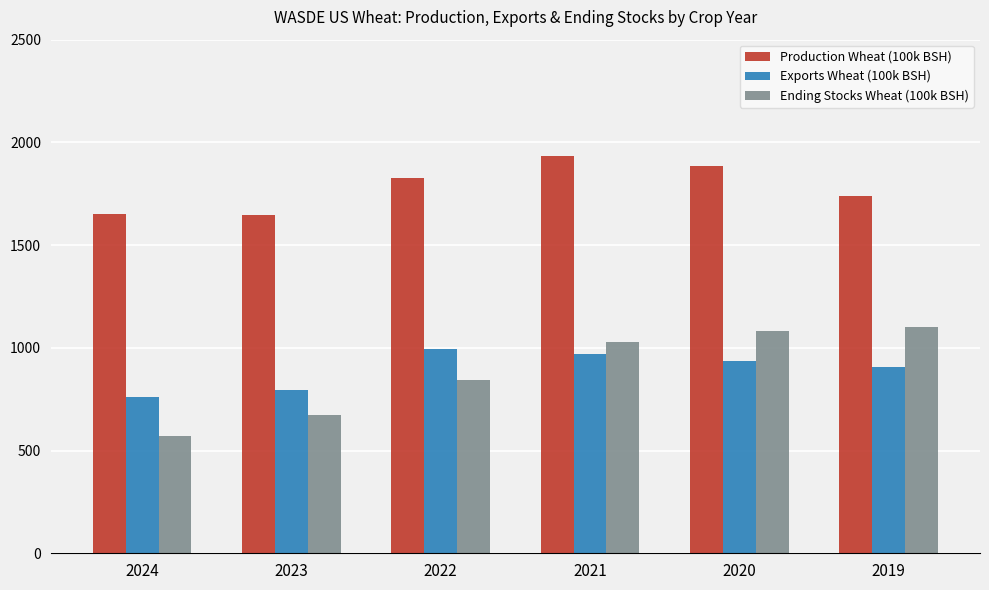

What is the sum of all Production Wheat (100k BSH) values?

10682